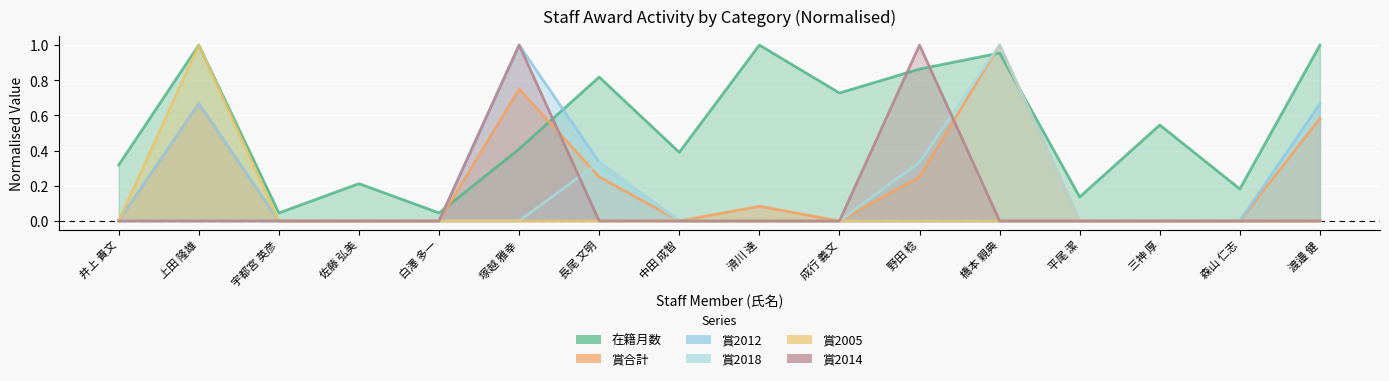

True or false: 賞2012 and 賞2014 intersect in this chart.

False